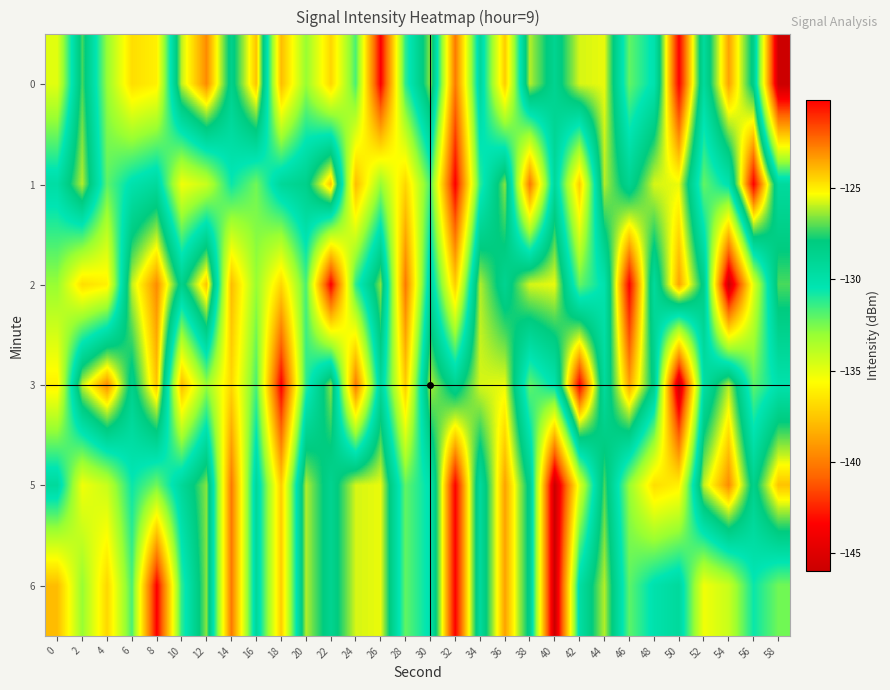

At which category is the sum across all series the highest?

44